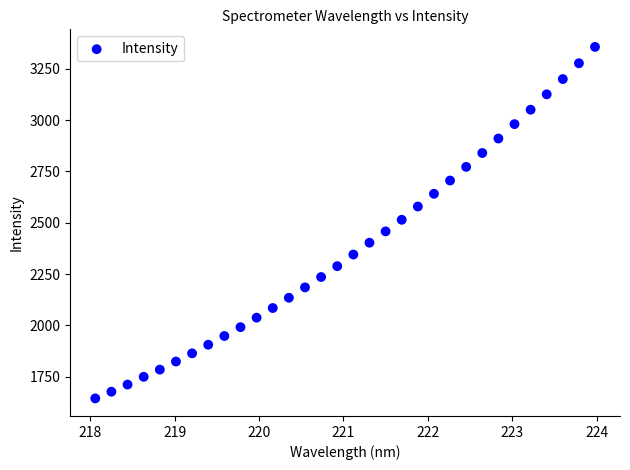

What is the range of Y values (max minus min)?

1712.0